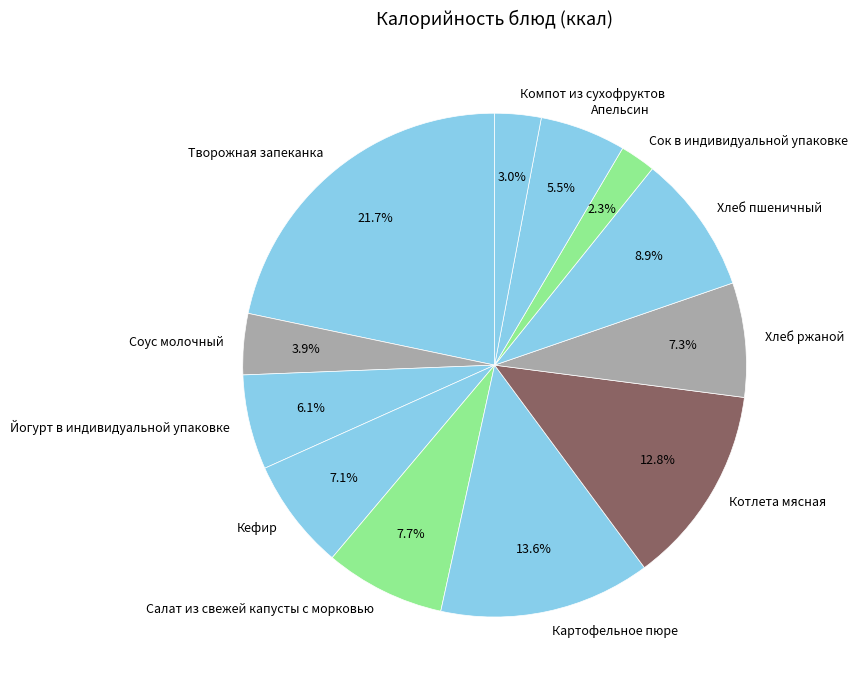

Approximately how many times larger is the value at Хлеб ржаной compared to Апельсин?

1.3